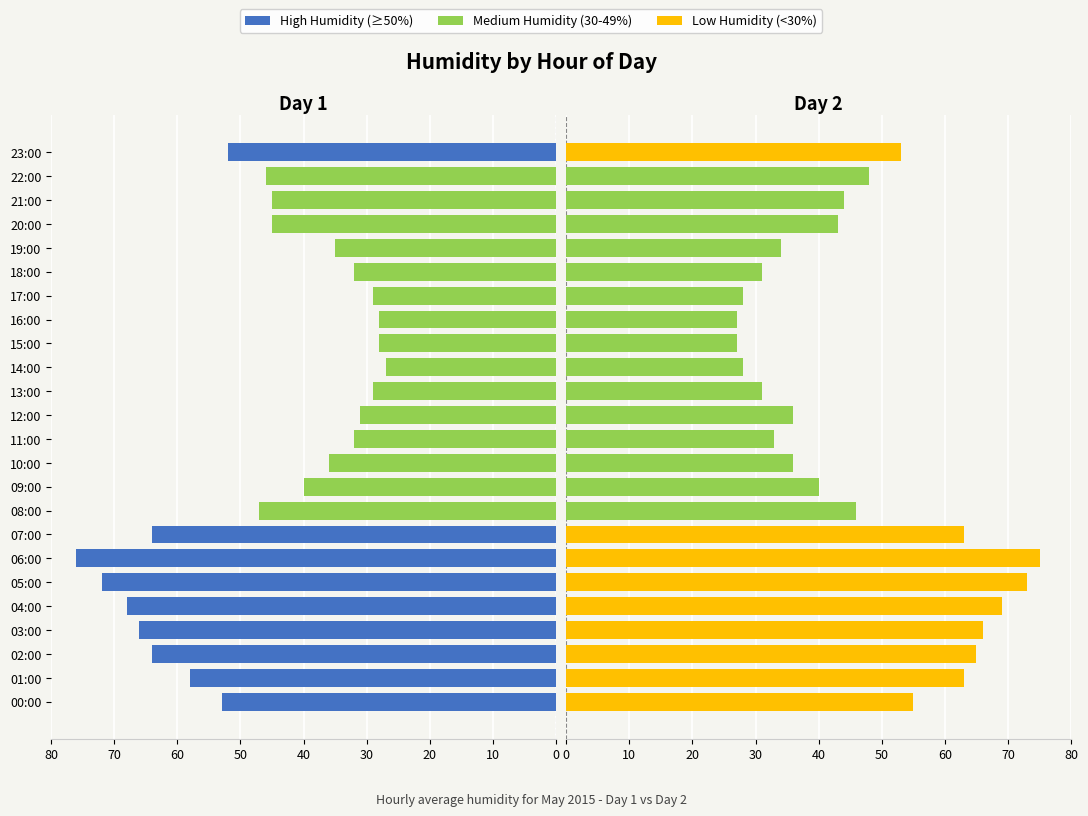

What is the value of the Day 2 Humidity bar at the 20th from the left?

34